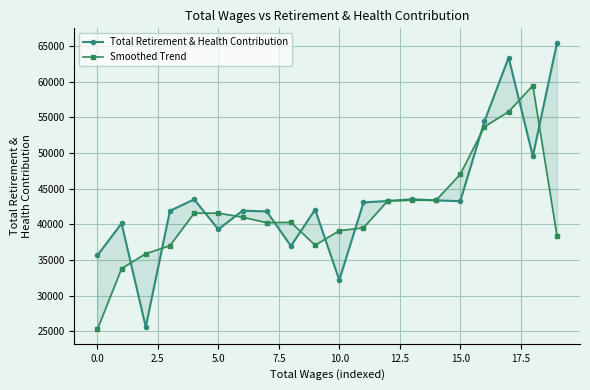

Which category has the highest value across all series?

19